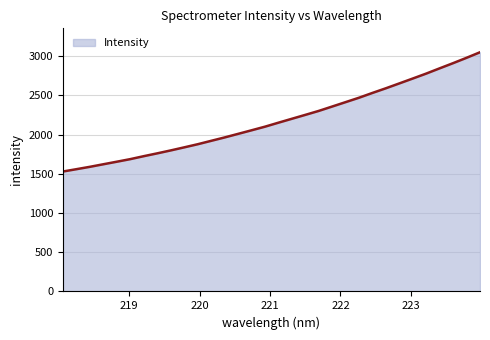

What is the difference between the maximum and minimum values?

1521.5